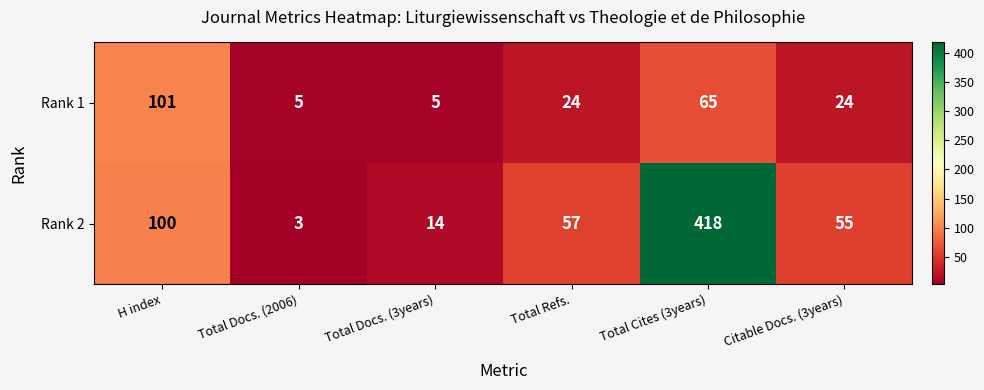

Reading left to right, transcribe all the data shown in this chart.

Rank 1: H index=101	Total Docs. (2006)=5	Total Docs. (3years)=5	Total Refs.=24	Total Cites (3years)=65	Citable Docs. (3years)=24
Rank 2: H index=100	Total Docs. (2006)=3	Total Docs. (3years)=14	Total Refs.=57	Total Cites (3years)=418	Citable Docs. (3years)=55